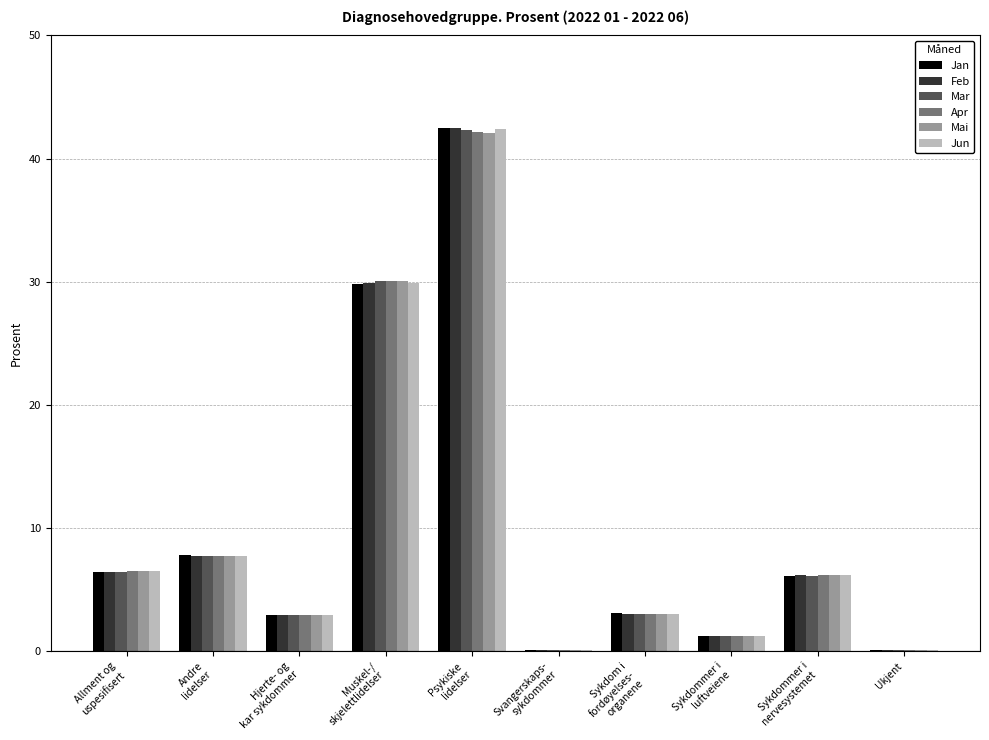

At which label is Mai closest to 21?

Muskel-/
skjelettlidelser